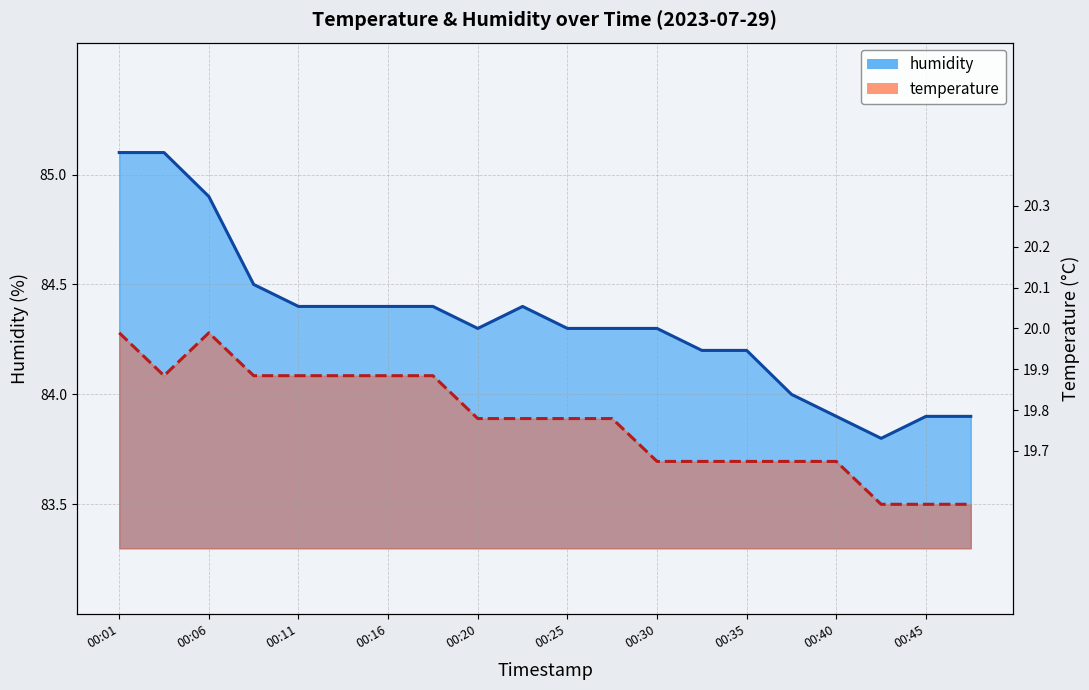

True or false: there are more than 0 points higher than both neighbors.

True